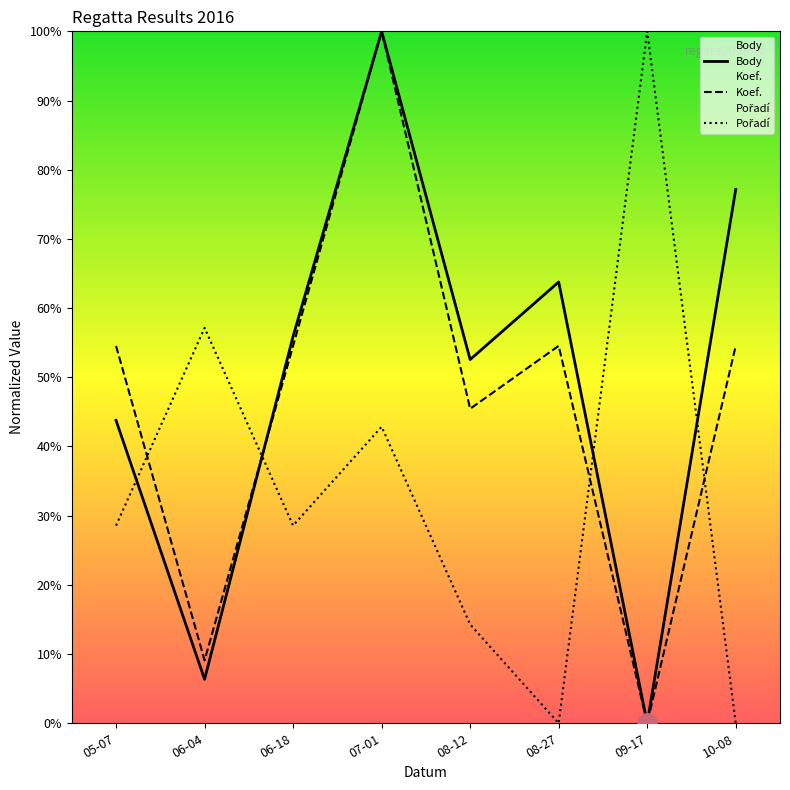

Reading left to right, list all the values displayed in this chart.

Body: 05-07=43.8	06-04=6.4	06-18=55.9	07-01=100.0	08-12=52.6	08-27=63.8	09-17=0.0	10-08=77.1
Koef.: 05-07=54.5	06-04=9.1	06-18=54.5	07-01=100.0	08-12=45.5	08-27=54.5	09-17=0.0	10-08=54.5
Pořadí: 05-07=28.6	06-04=57.1	06-18=28.6	07-01=42.9	08-12=14.3	08-27=0.0	09-17=100.0	10-08=0.0